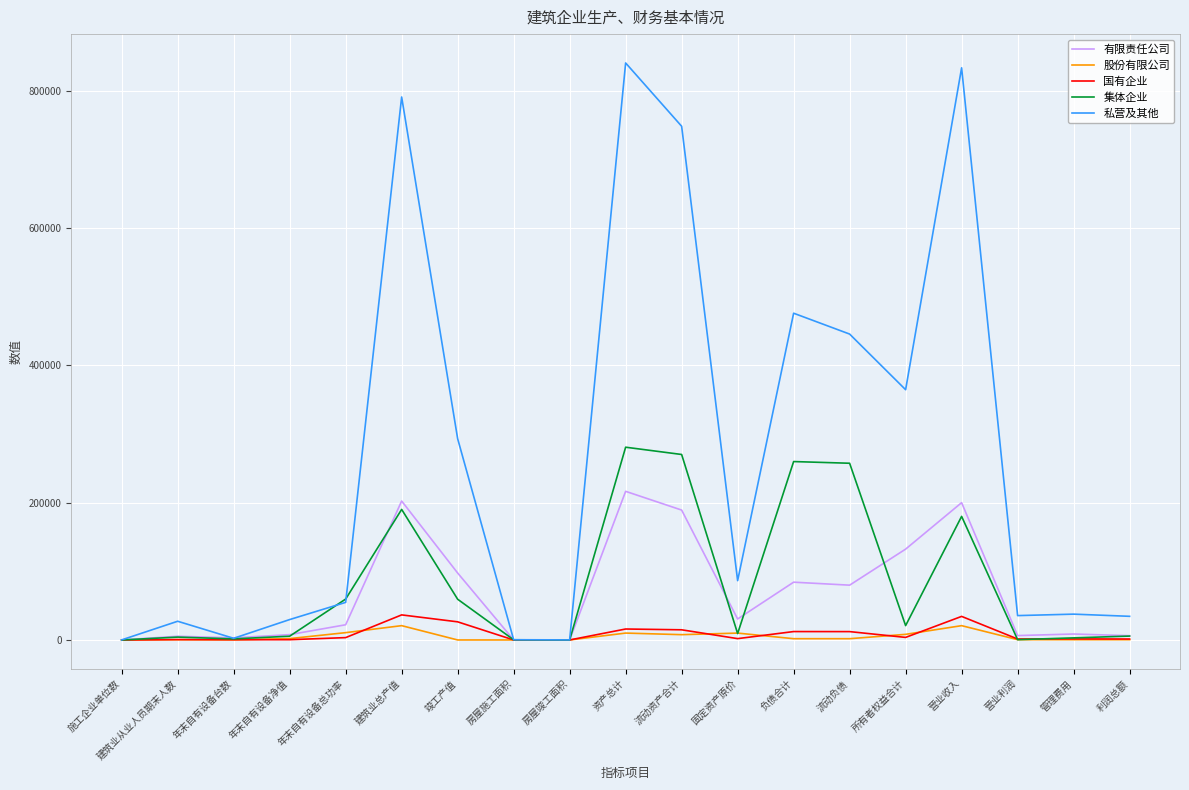

Where is 集体企业 nearest to the value 140386?

营业收入